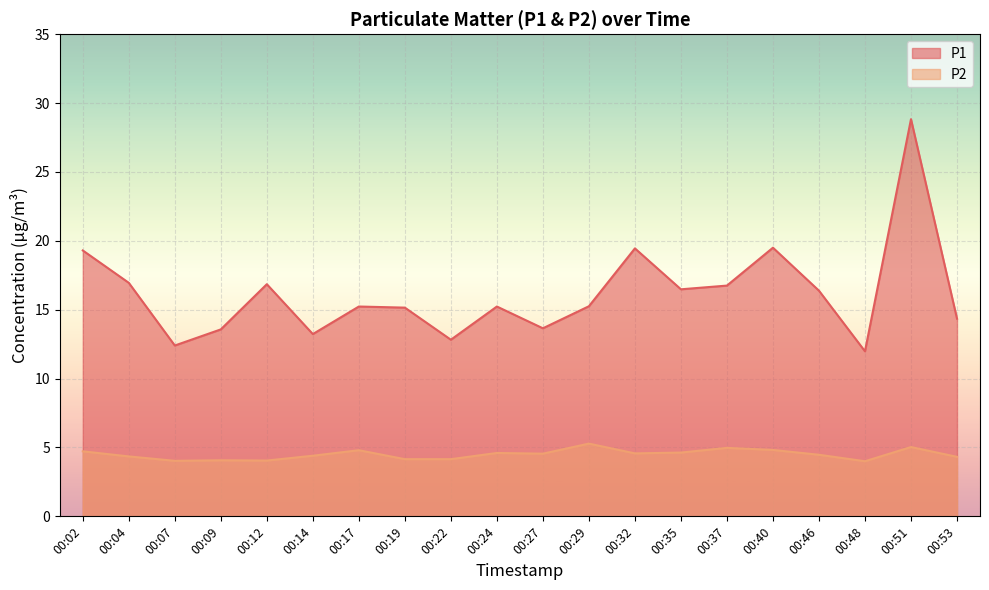

Does the chart display data point markers on the line(s)?

No